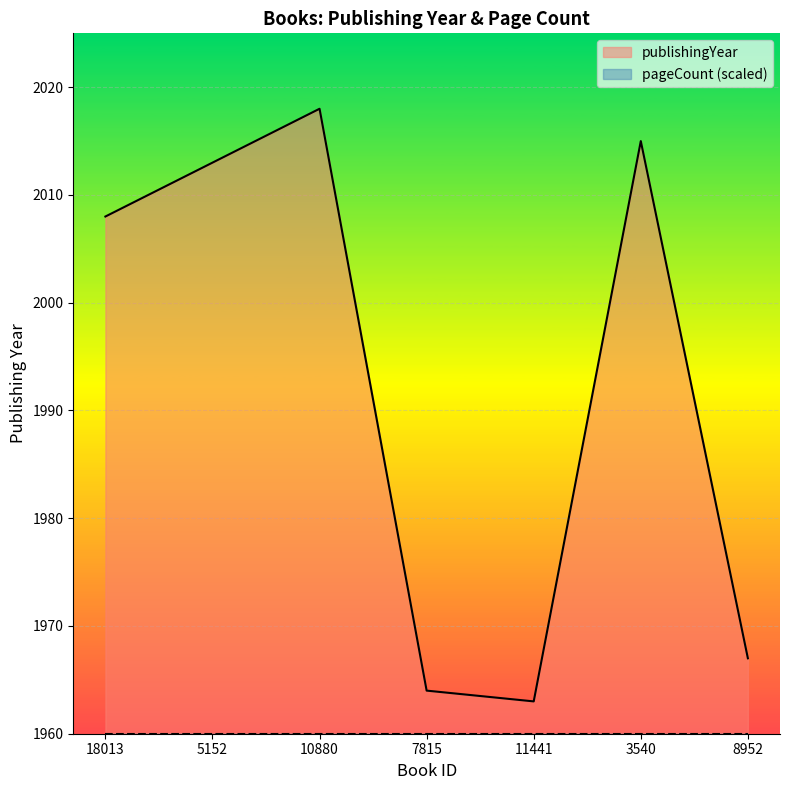

What is the sum of all values?

13948